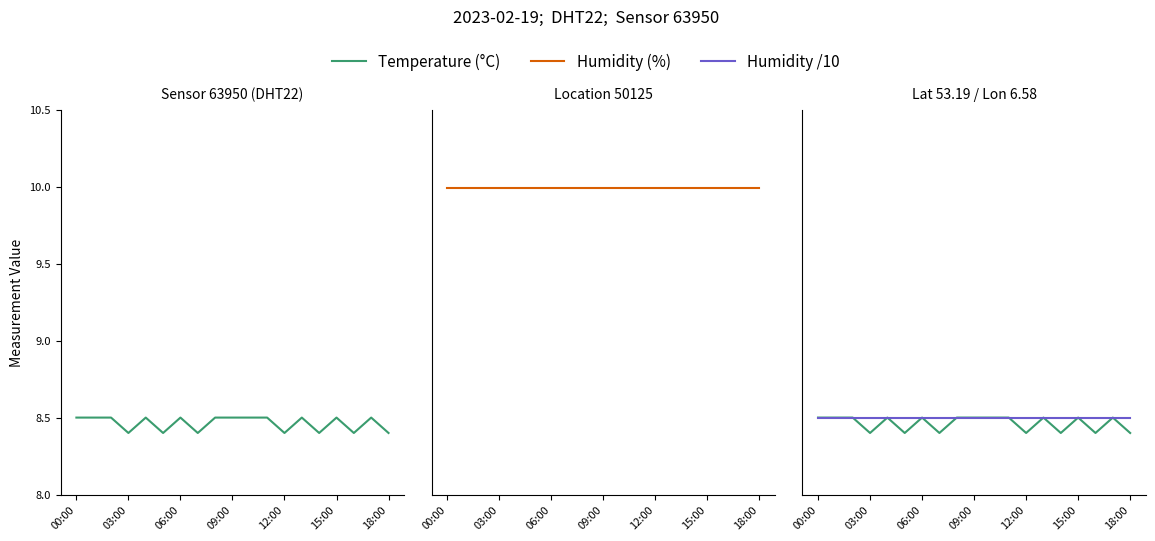

Is the value of Humidity /10 at 06:00 greater than the value of Humidity (%) at 7?

No